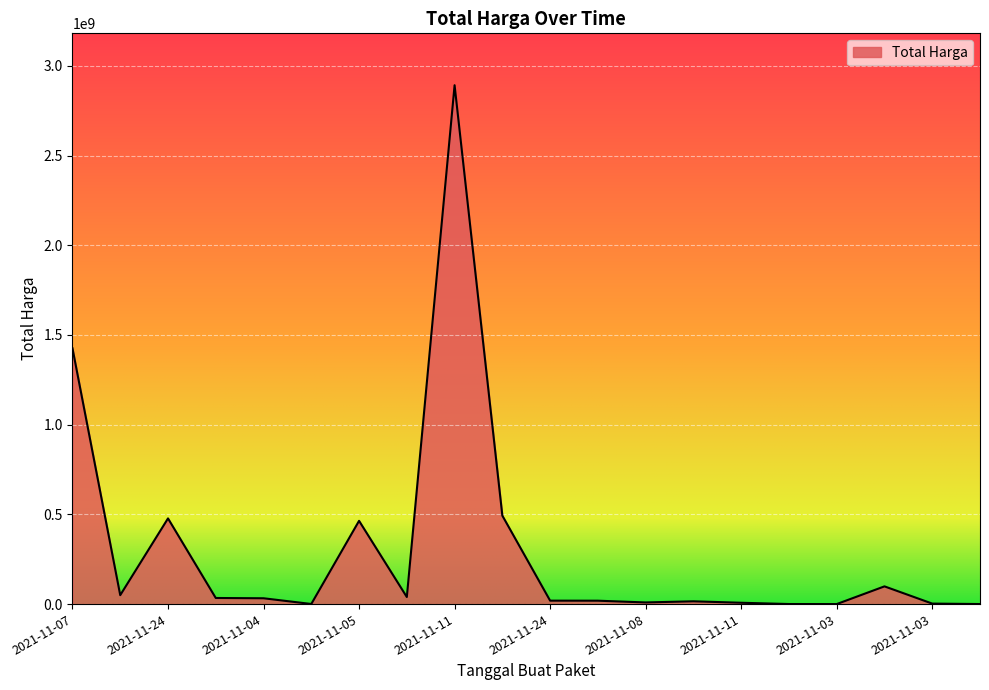

How many series are shown in this chart?

1